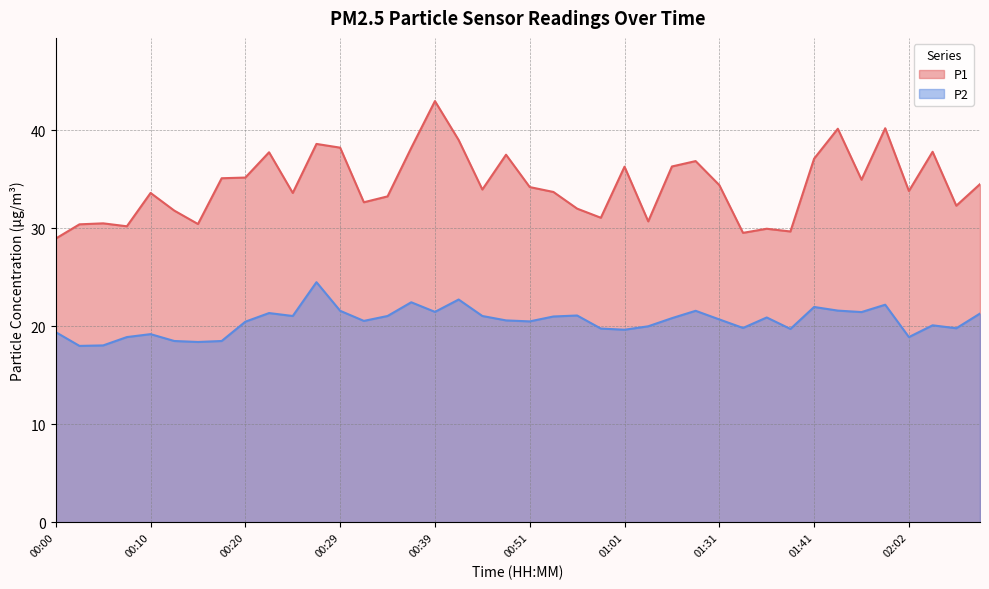

Which series has the largest total across all categories?

P1